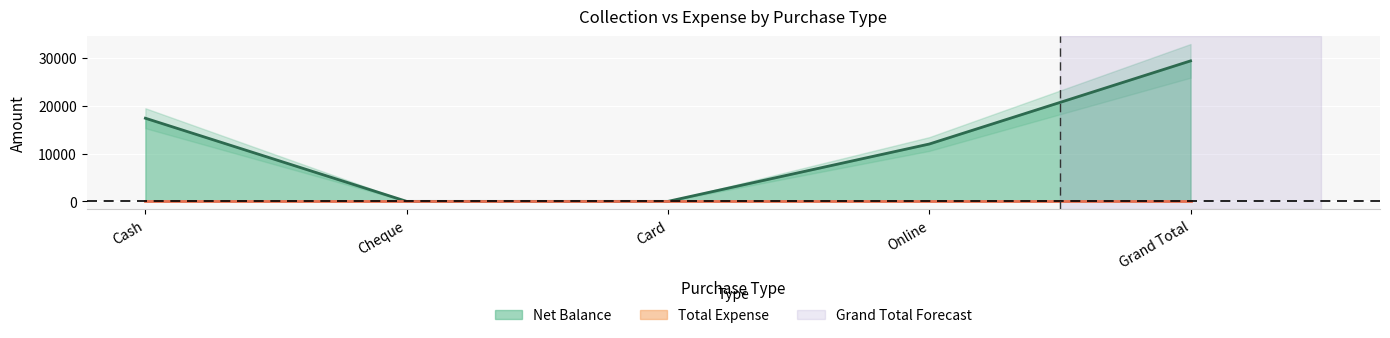

Count the values in the range 0 to 17400.

4